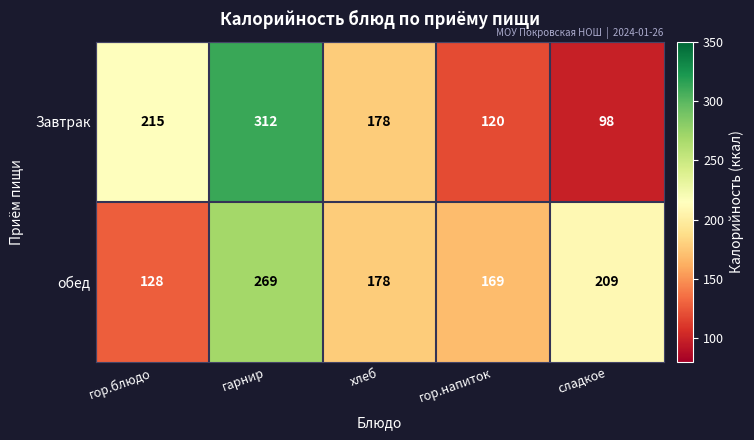

Which series has the widest spread of values?

Завтрак